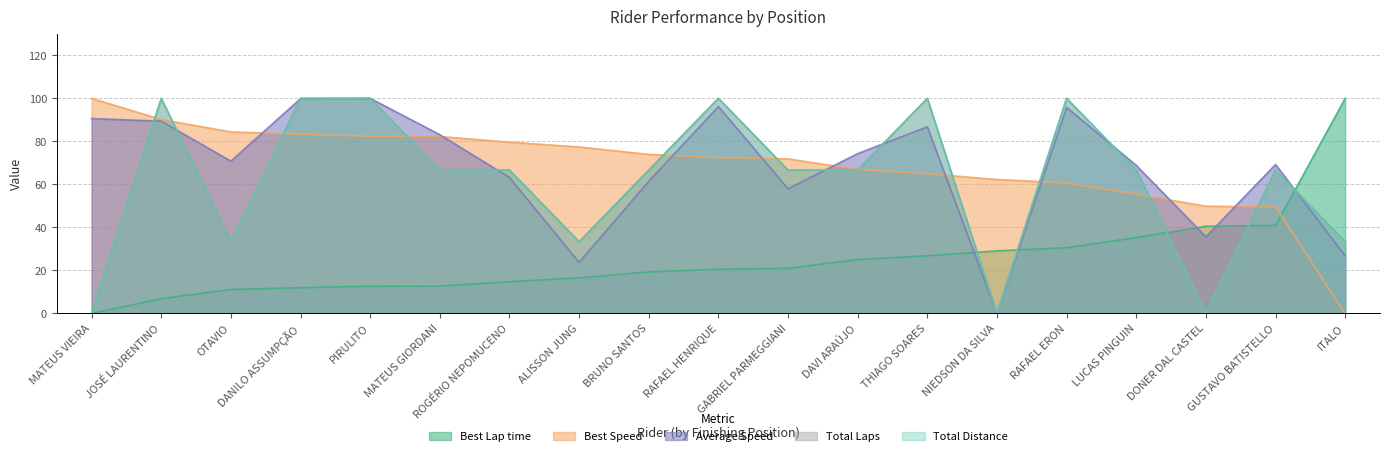

True or false: Average Speed and Best Lap time cross at least once.

True